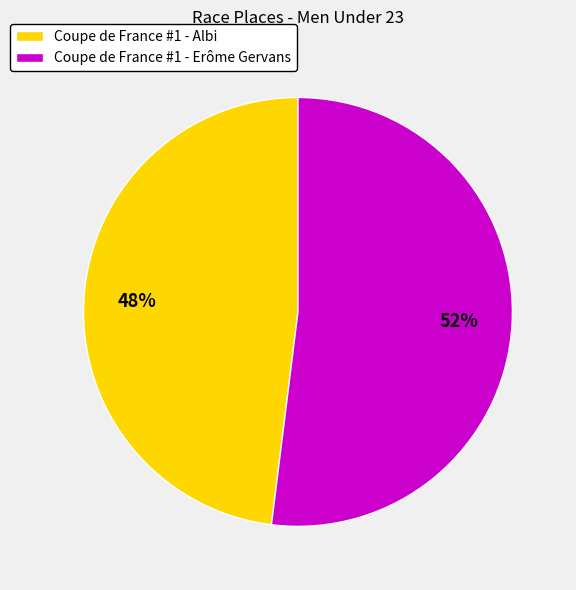

Do Coupe de France #1 - Erôme Gervans and Coupe de France #1 - Albi together represent more than half of the pie?

Yes